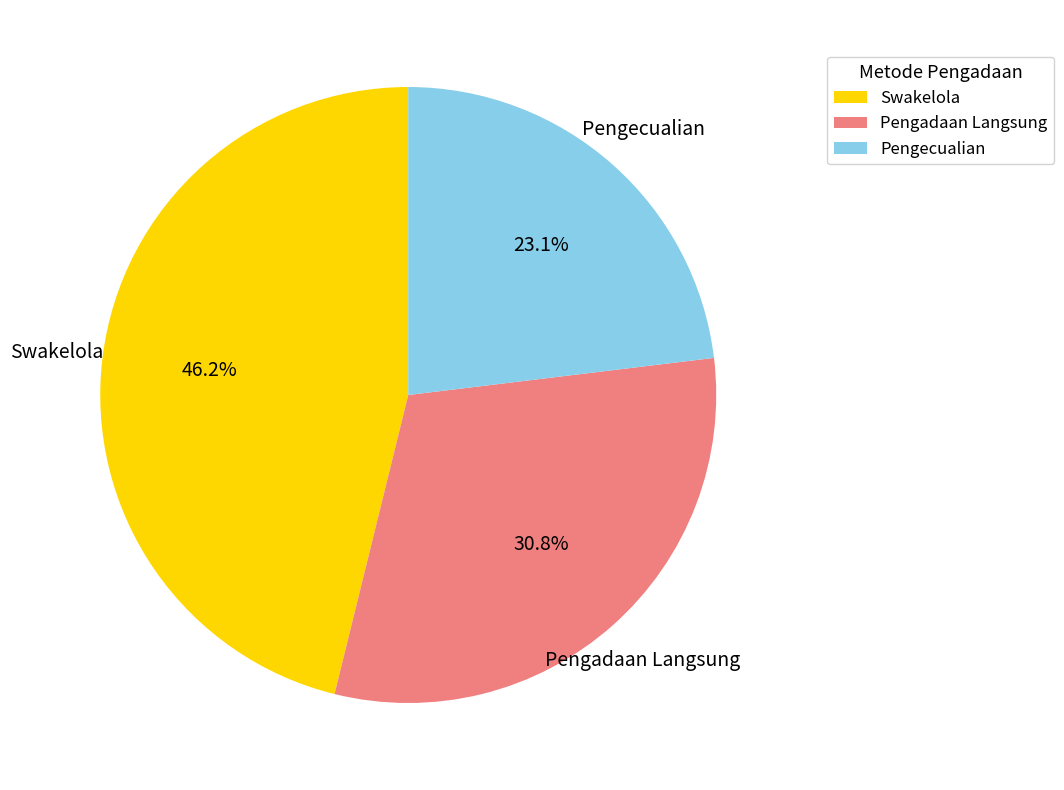

Which slice is the largest?

Swakelola